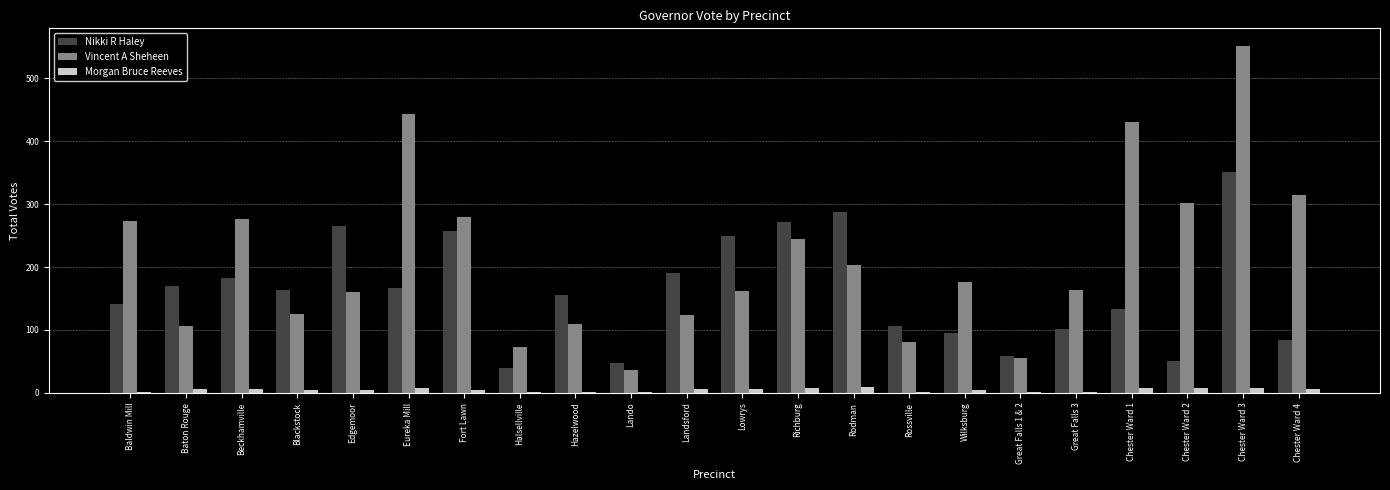

True or false: Vincent A Sheheen has a value of 125 at Blackstock.

True